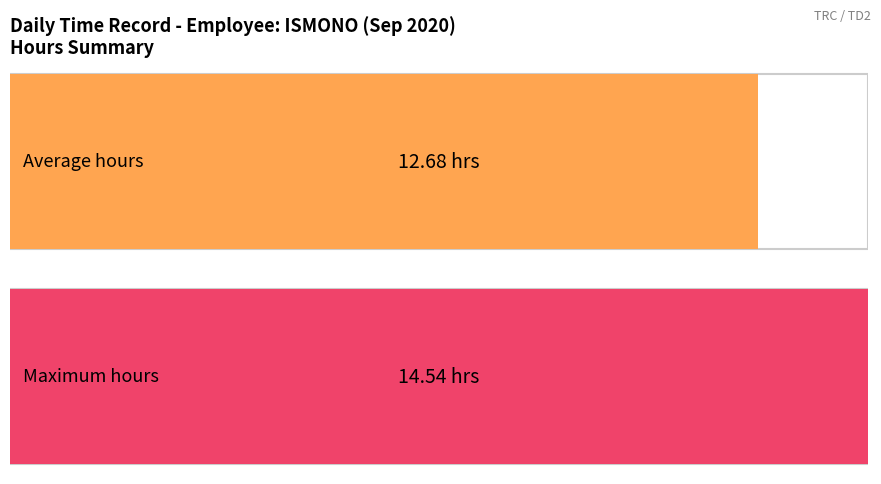

True or false: Low (hours) has a value of 21.0 at 11.

False